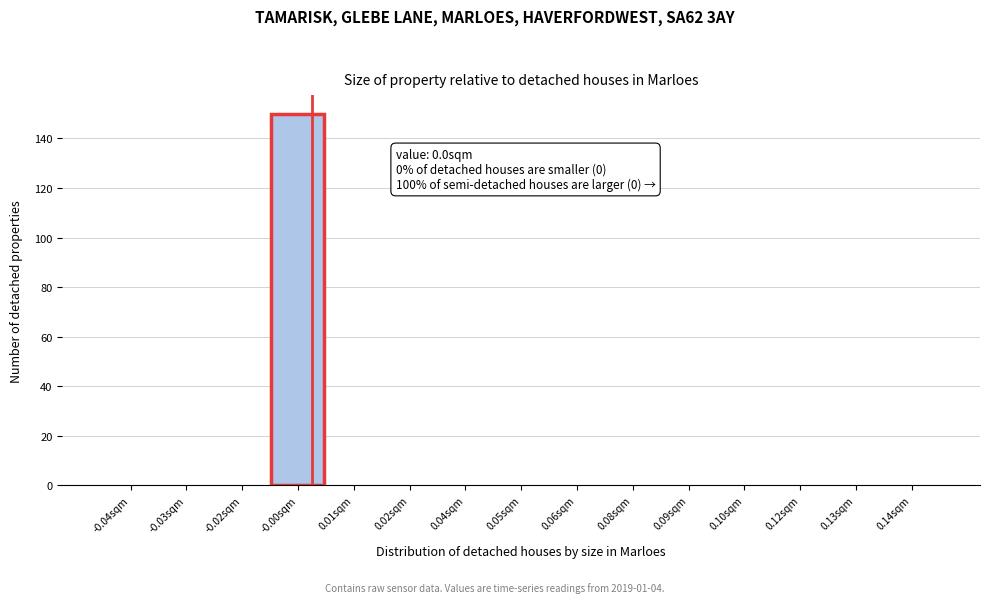

Reading left to right, what are all the values shown in this chart?

-0.04sqm=0	-0.03sqm=0	-0.02sqm=0	-0.00sqm=150	0.01sqm=0	0.02sqm=0	0.04sqm=0	0.05sqm=0	0.06sqm=0	0.08sqm=0	0.09sqm=0	0.10sqm=0	0.12sqm=0	0.13sqm=0	0.14sqm=0